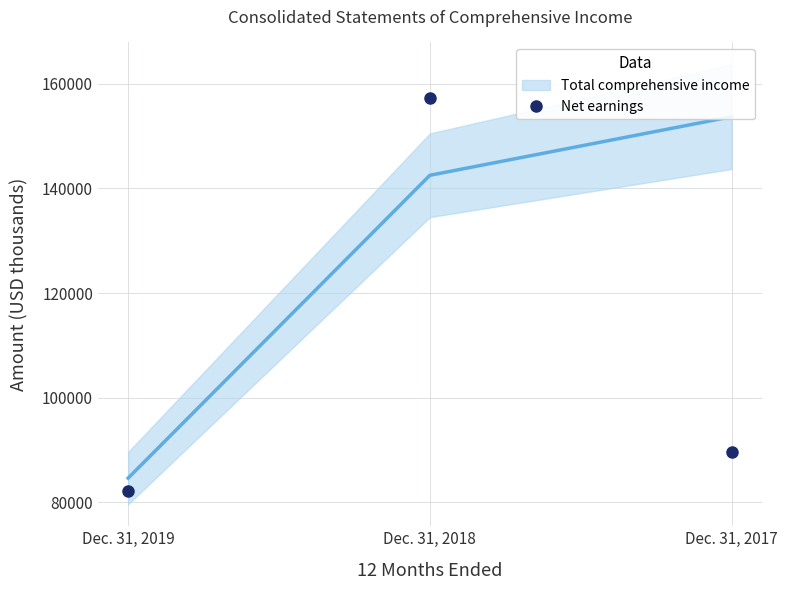

Between Dec. 31, 2017 and Dec. 31, 2018, which is larger?

Dec. 31, 2018